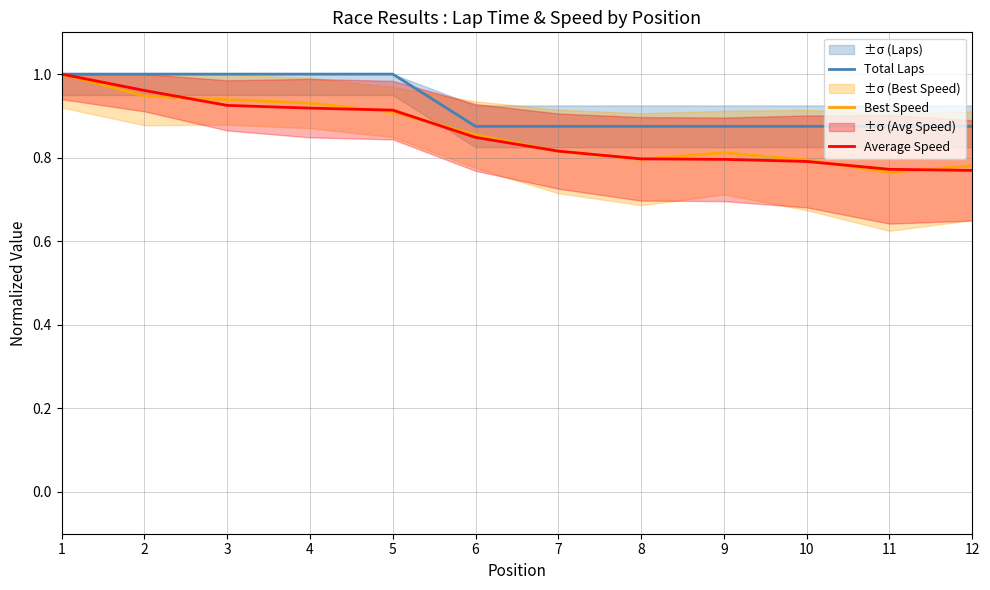

What is the value of the Total Laps point at the 6th from the left?

0.9